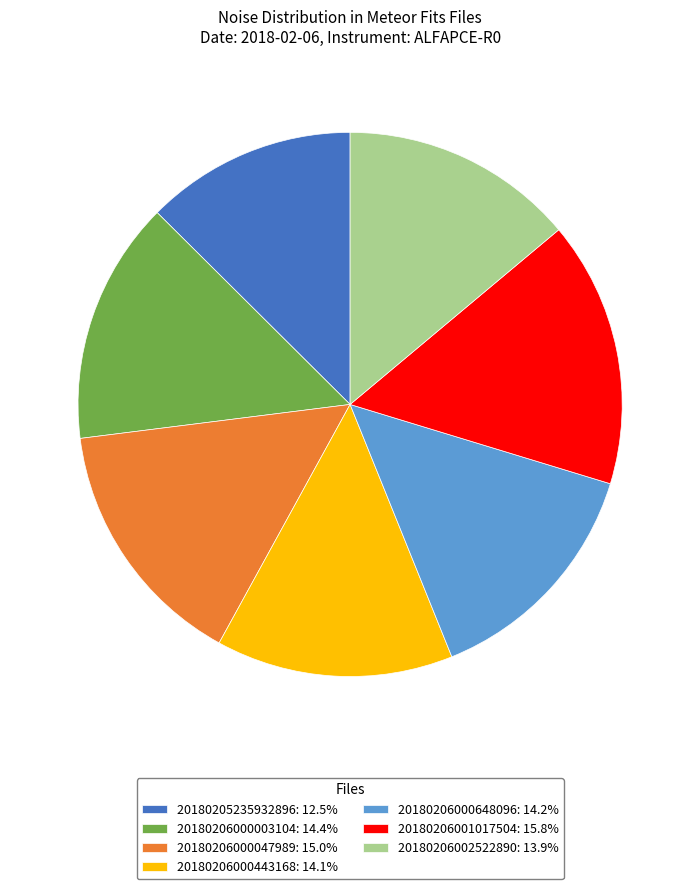

Does 20180206002522890 represent more than half of the total?

No